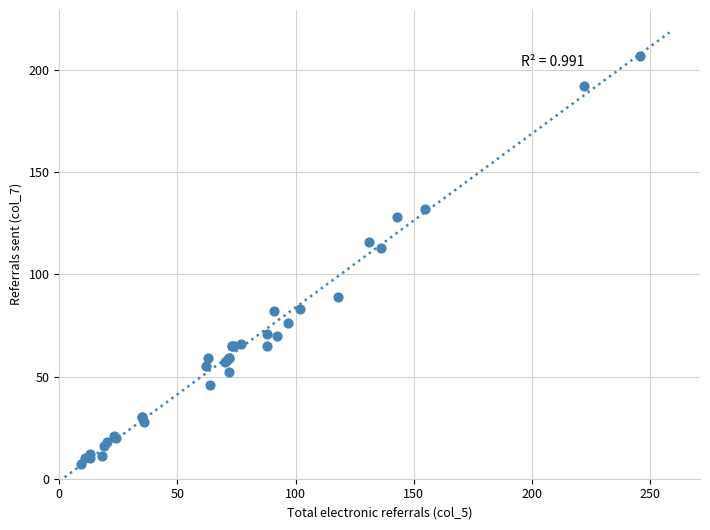

What Y value in the scatter plot is closest to 107?

113